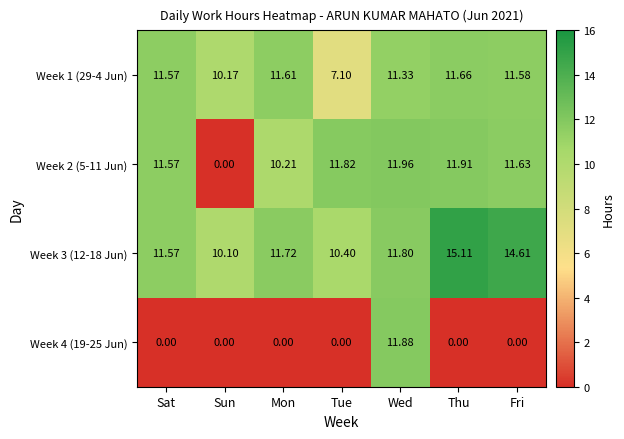

At which label does Week 1 (29-4 Jun) reach its peak?

Thu